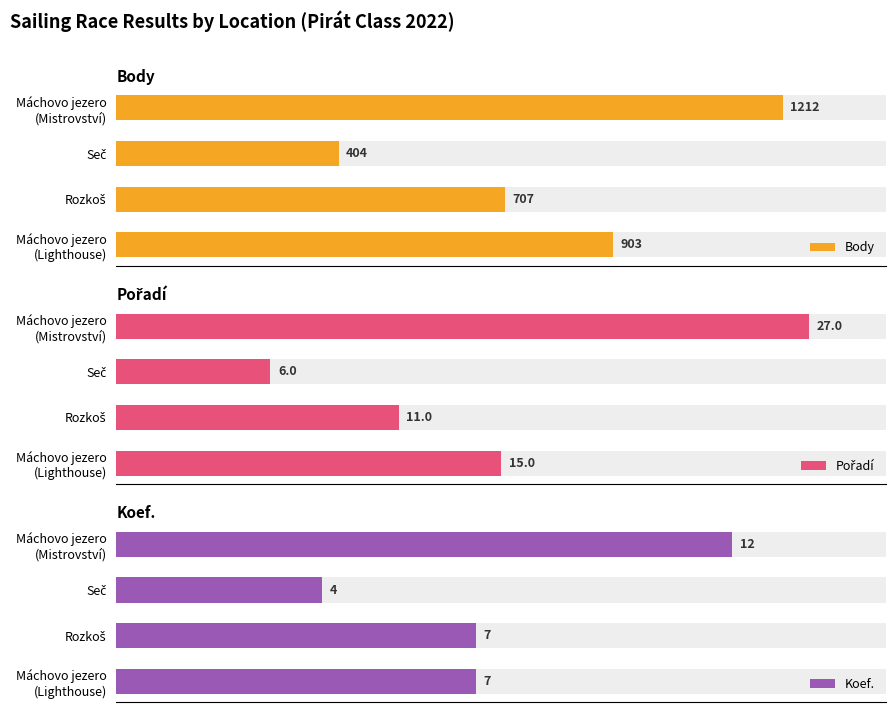

How many groups of bars are there?

4